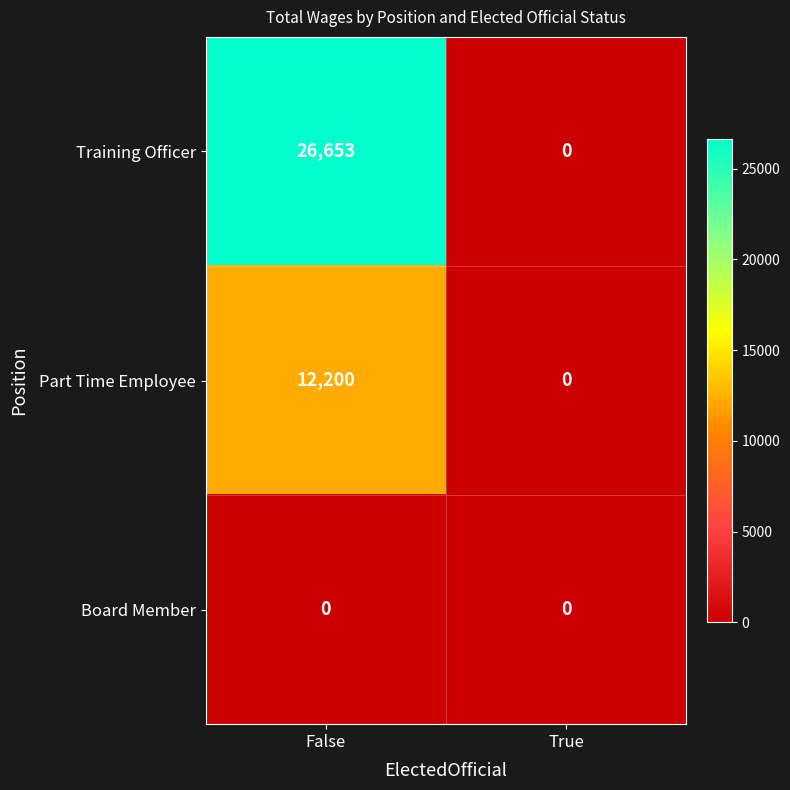

Rank the series by their maximum value, from lowest to highest.

Board Member, Part Time Employee, Training Officer